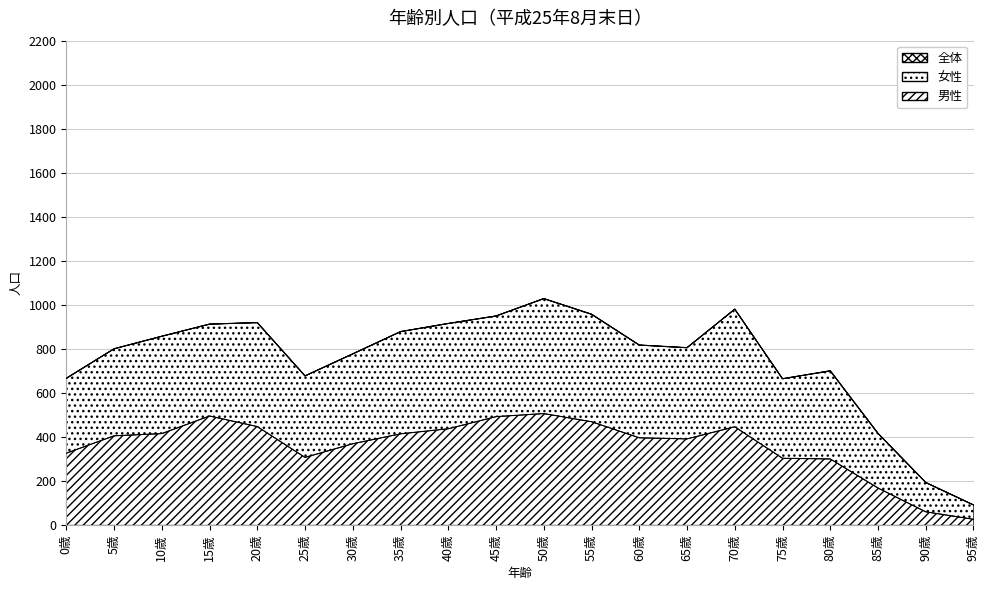

Reading left to right, list all the values displayed in this chart.

男性: 0歳=327	5歳=406	10歳=416	15歳=496	20歳=448	25歳=308	30歳=370	35歳=415	40歳=438	45歳=493	50歳=507	55歳=470	60歳=397	65歳=392	70歳=447	75歳=304	80歳=301	85歳=169	90歳=61	95歳=27
女性: 0歳=667	5歳=801	10歳=858	15歳=913	20歳=920	25歳=678	30歳=778	35歳=879	40歳=916	45歳=950	50歳=1029	55歳=958	60歳=818	65歳=806	70歳=981	75歳=665	80歳=701	85歳=417	90歳=194	95歳=92
全体: 0歳=667	5歳=801	10歳=858	15歳=913	20歳=920	25歳=678	30歳=778	35歳=879	40歳=916	45歳=950	50歳=1029	55歳=958	60歳=818	65歳=806	70歳=981	75歳=665	80歳=701	85歳=417	90歳=194	95歳=92